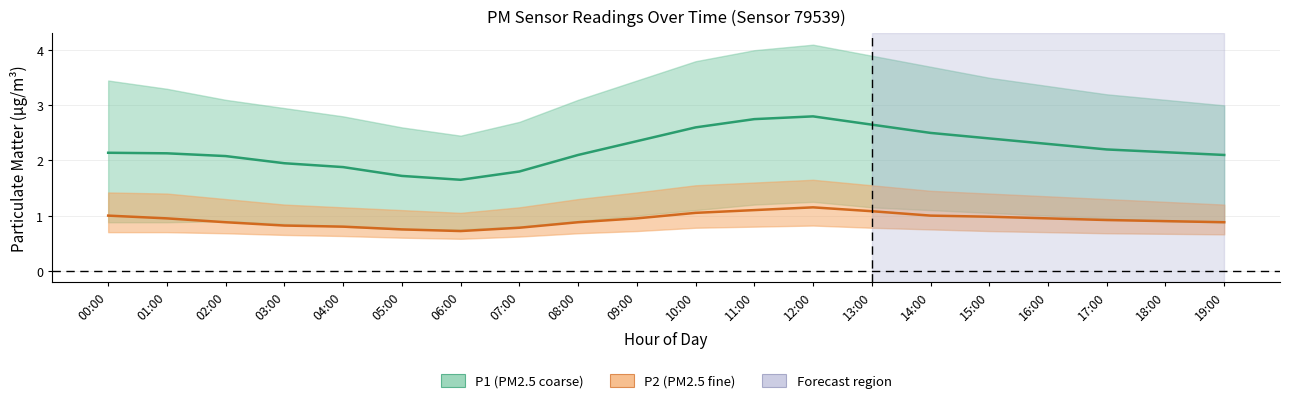

Which series has the largest range (max minus min)?

P1_upper